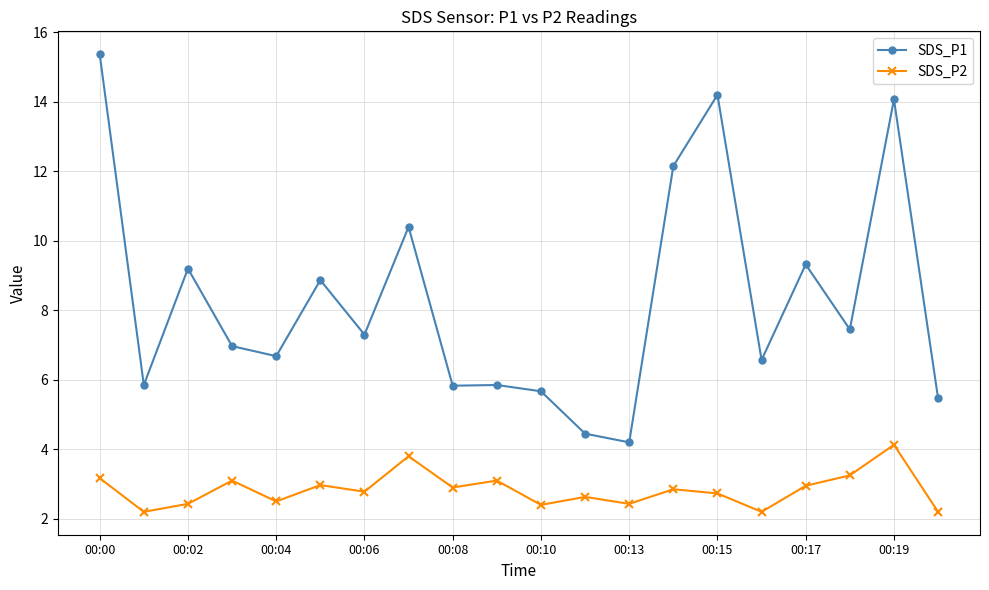

True or false: SDS_P1 and SDS_P2 intersect in this chart.

False